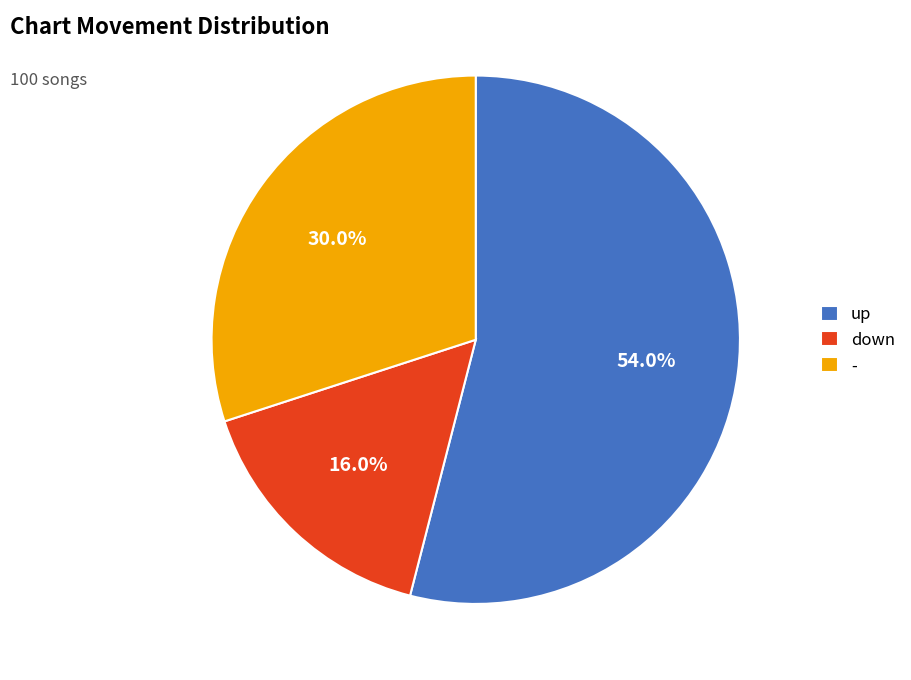

What percentage is the - slice, to the nearest percent?

30%